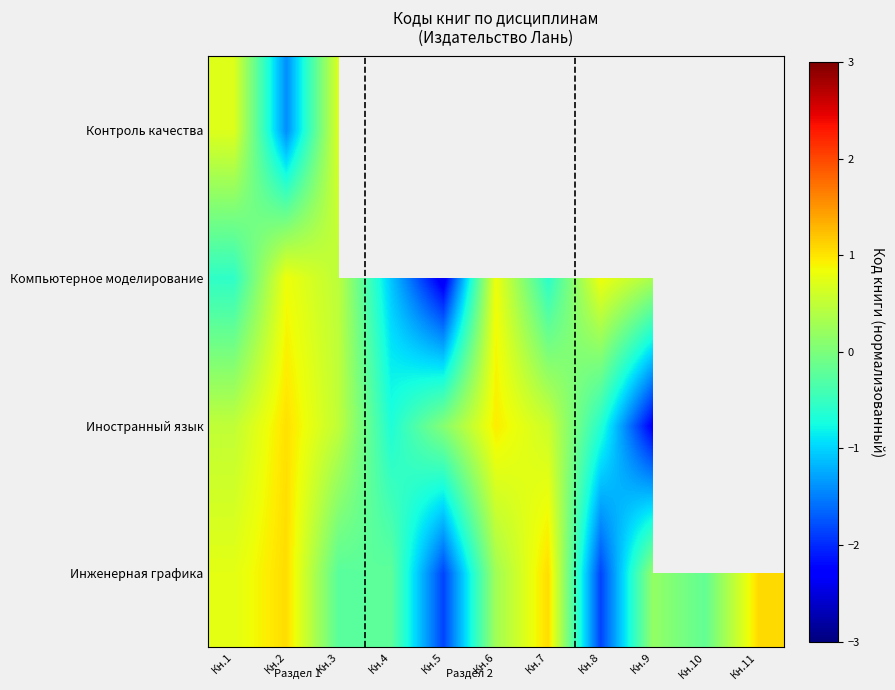

At which label is Компьютерное моделирование closest to 0?

Кн.9